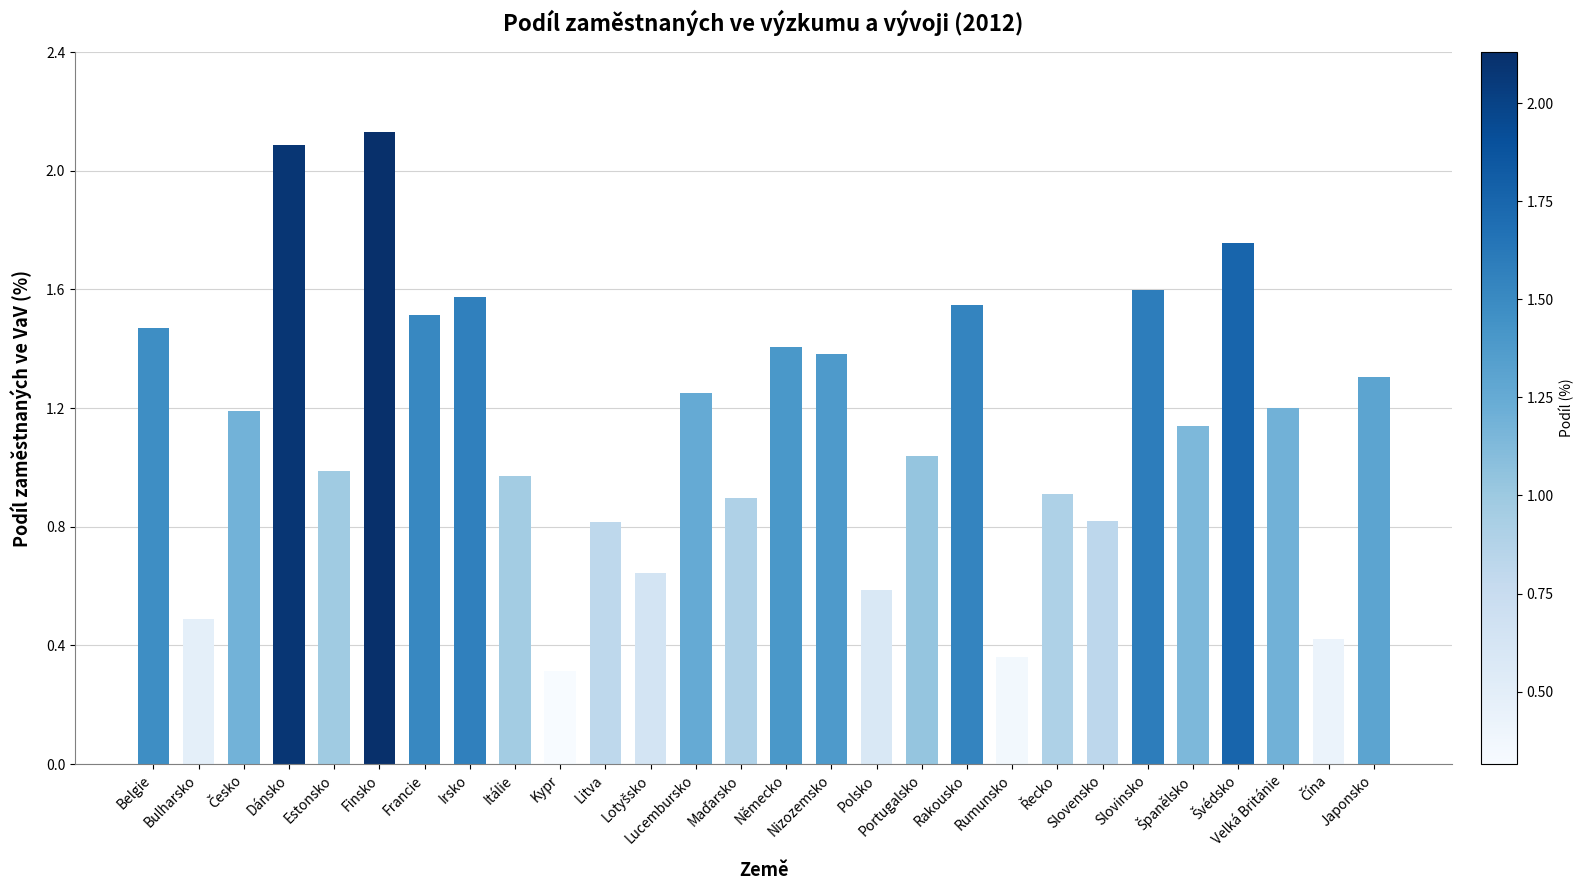

What is the minimum value shown in the chart?

0.3